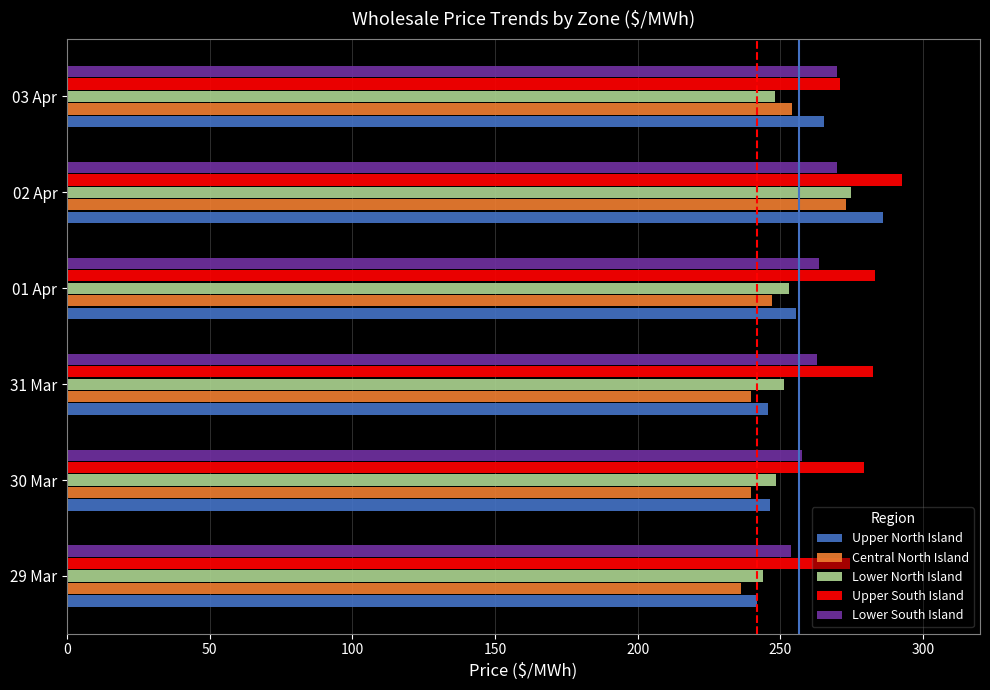

The Upper South Island series shows 282.5 at 31 Mar. True or false?

True